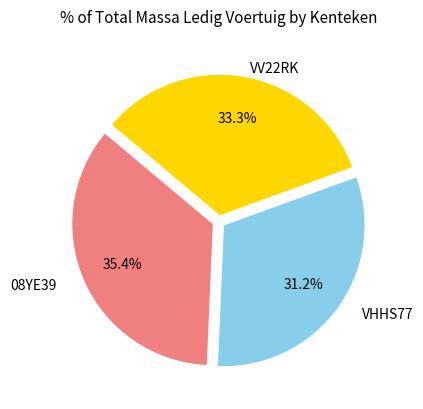

Does any single category account for the majority?

No